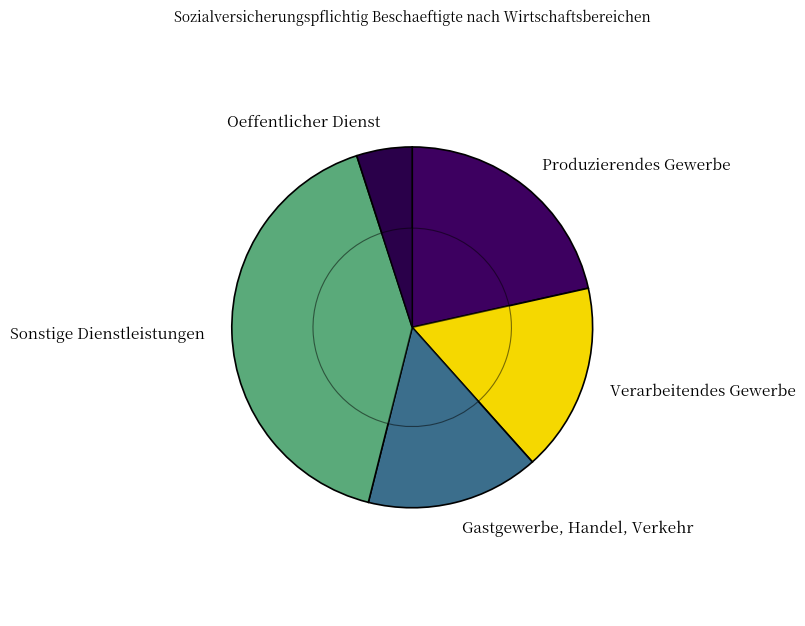

True or false: Wolfsburg accounts for 1% of the total.

False